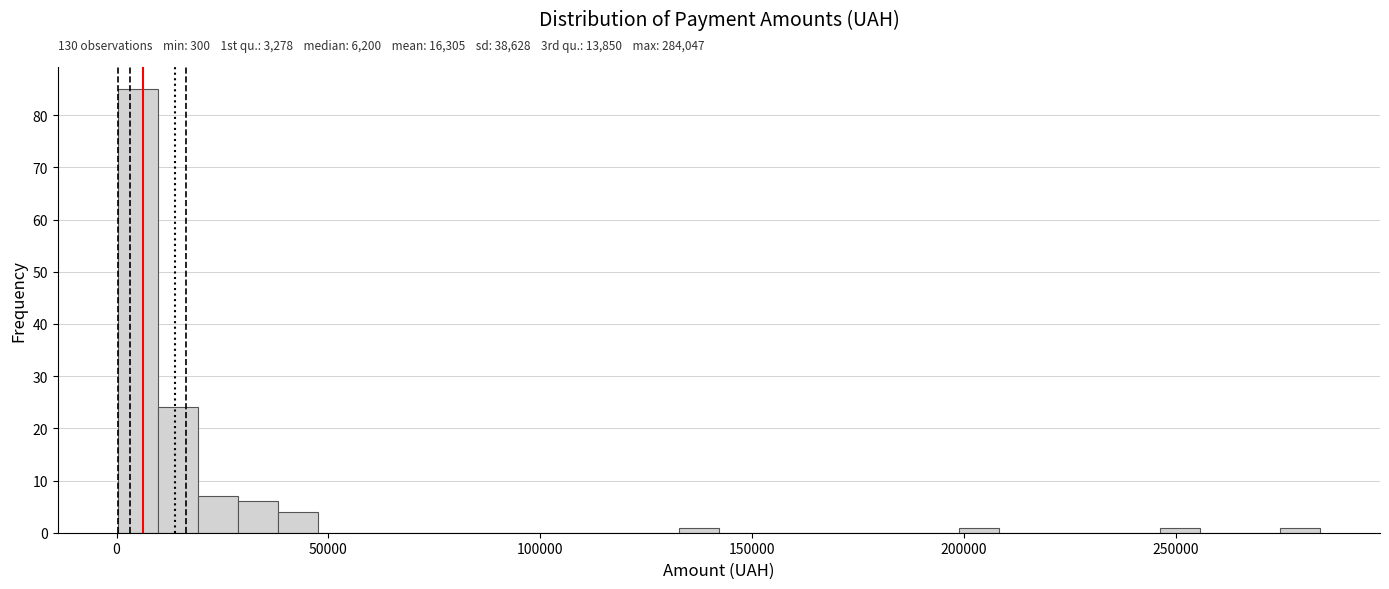

Read against the x-axis, roughly where is the centre of the tallest bar?

5000